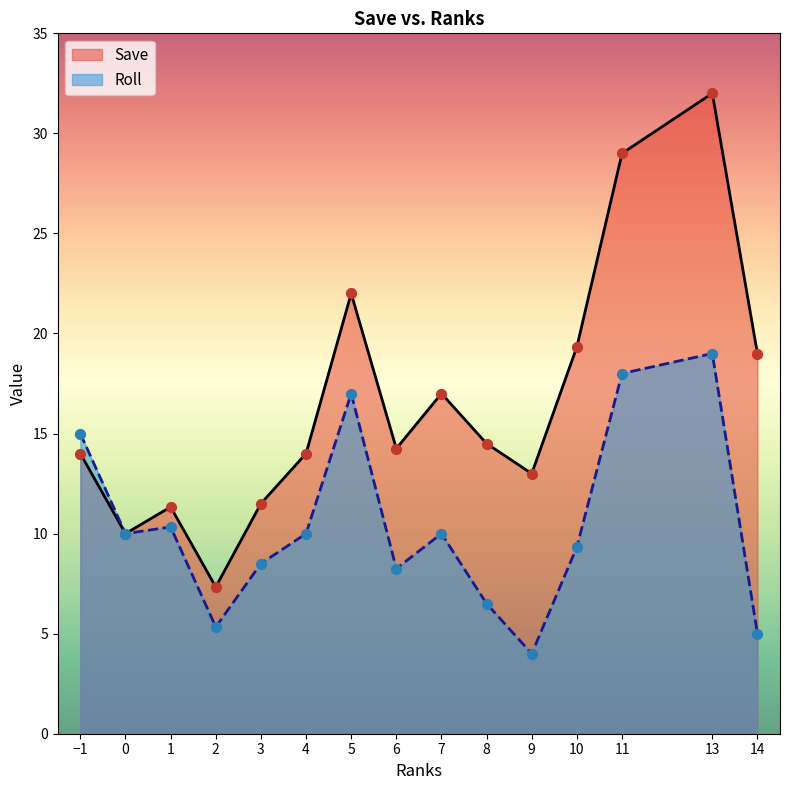

What are all the series names shown in the legend?

Save, Roll